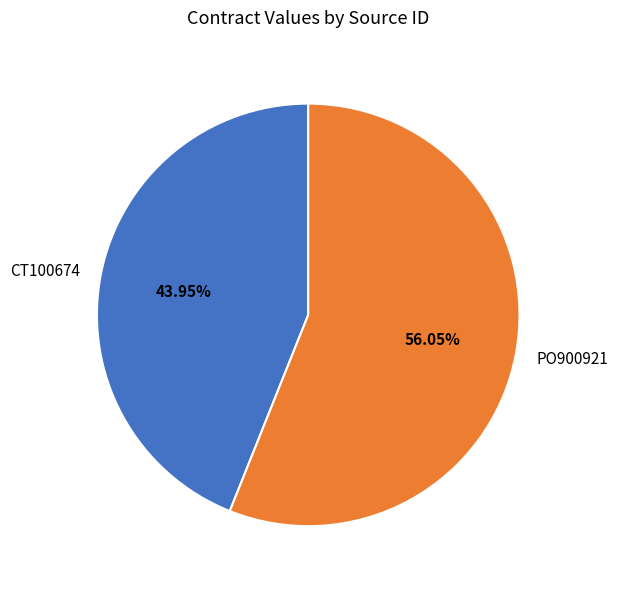

How many slices are in this pie chart?

2